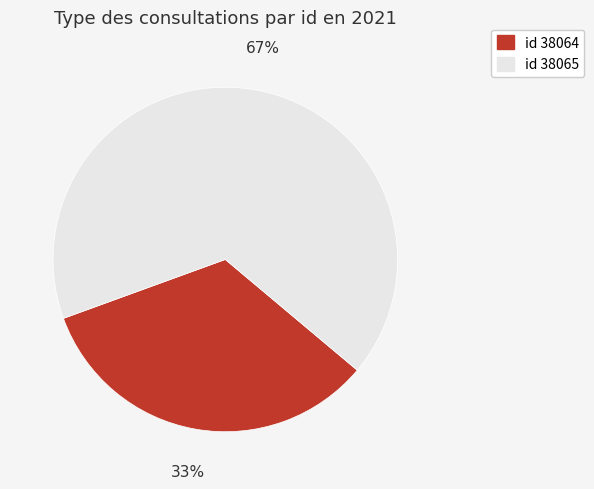

Does any single category account for the majority?

Yes